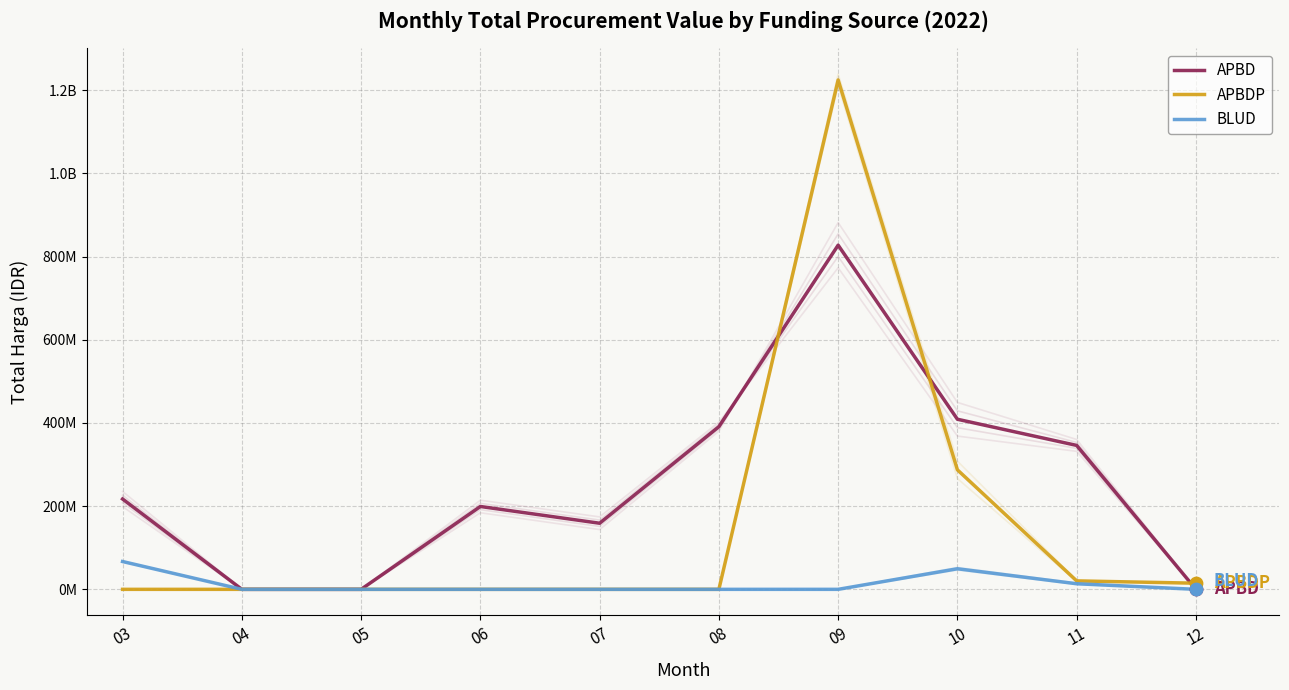

What are all the series names shown in the legend?

APBD, APBDP, BLUD